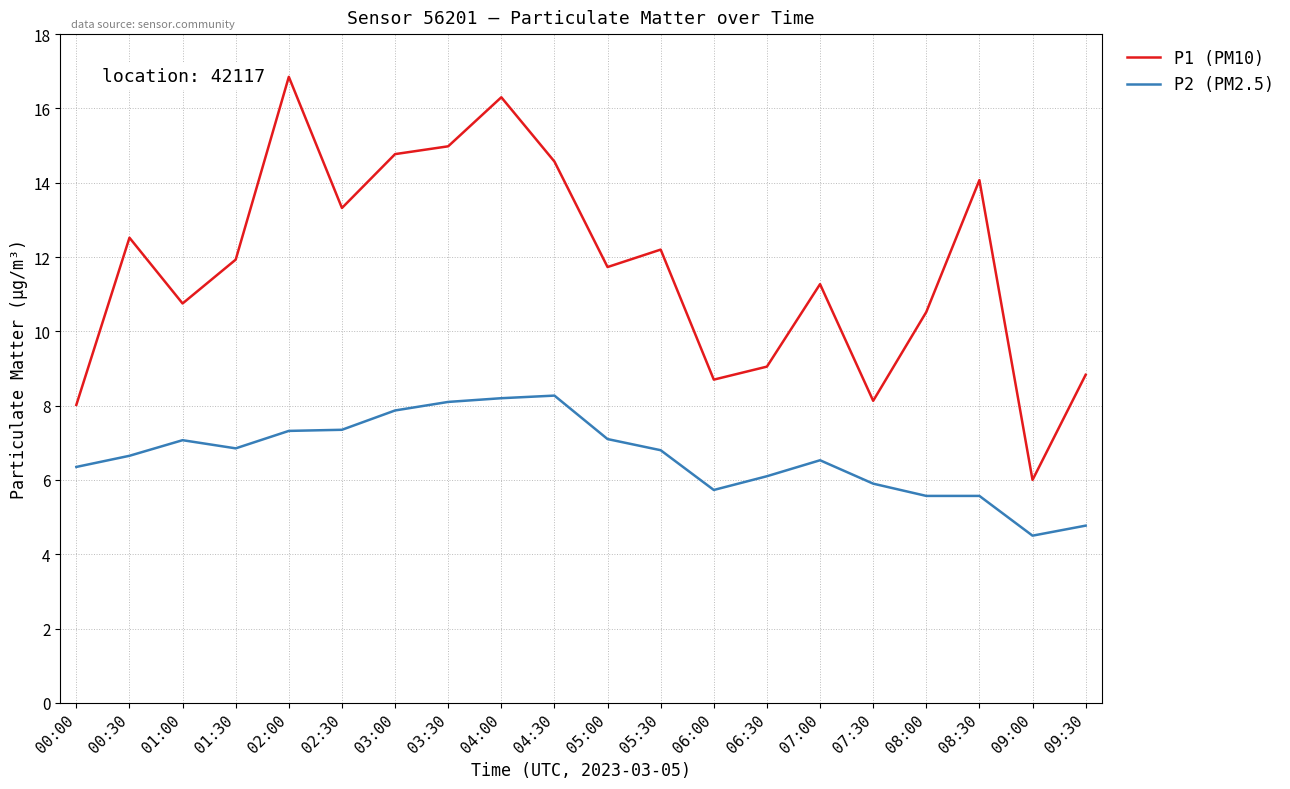

What is the difference between the maximum and minimum values in the P2 (PM2.5) series?

3.8